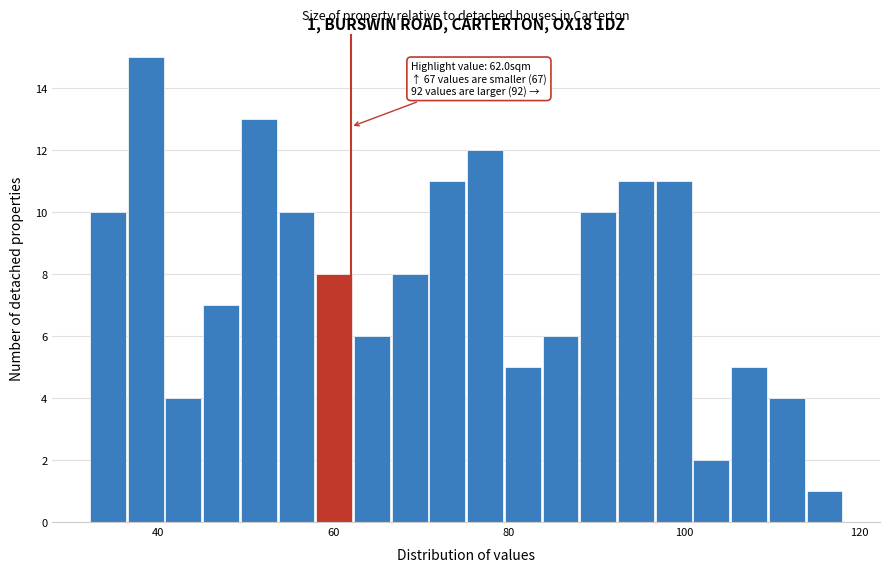

Around what value on the x-axis is the tallest bar? Give the approximate position of its centre, as read against the axis.

38